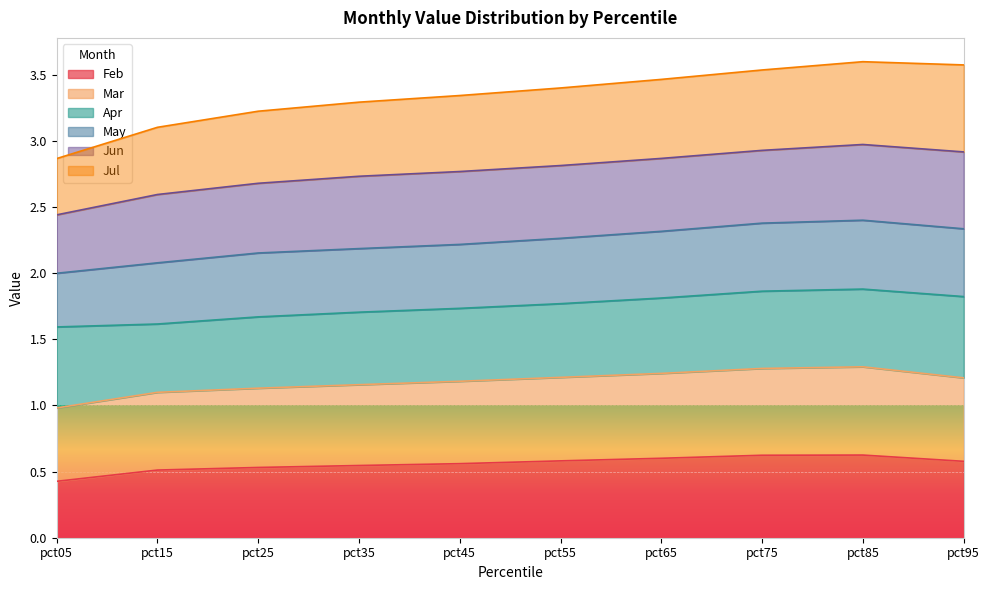

Is the value of Mar at pct95 greater than the value of Jul at pct85?

No